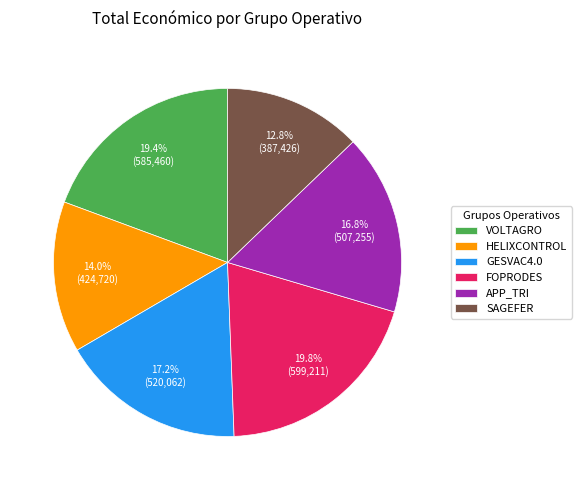

Which has a higher value, VOLTAGRO or SAGEFER?

VOLTAGRO